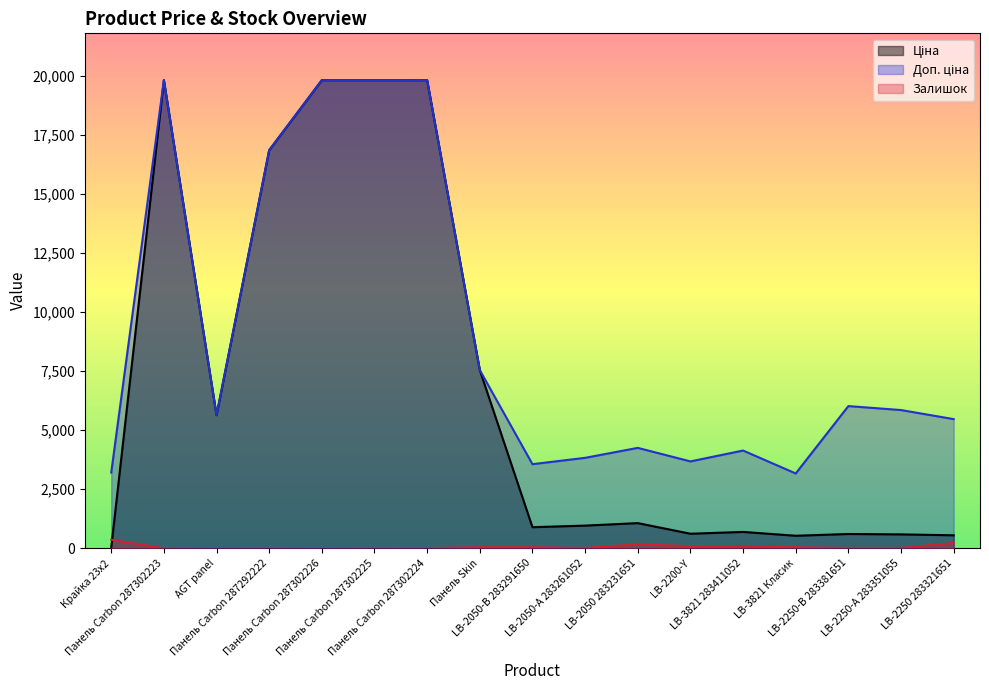

Is the value of Залишок at LB-2050-А 283261052 greater than the value of Доп. ціна at LB-2200-Y?

No